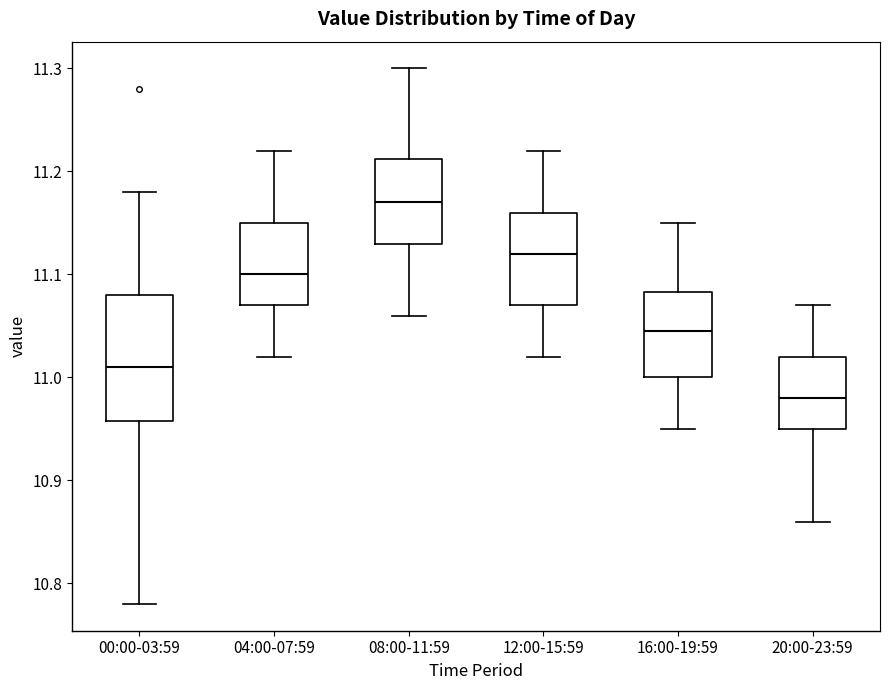

Reading left to right, transcribe this box plot: for each box, give where its median line is, the range the box spans, and where its two whiskers end, as read against the y-axis. The values are not printed on the chart, so give them approximately, as read against the axis.

00:00-03:59: median 11.01, box 10.96 to 11.08, whiskers 10.78 to 11.18
04:00-07:59: median 11.10, box 11.07 to 11.15, whiskers 11.02 to 11.22
08:00-11:59: median 11.17, box 11.13 to 11.21, whiskers 11.06 to 11.30
12:00-15:59: median 11.12, box 11.07 to 11.16, whiskers 11.02 to 11.22
16:00-19:59: median 11.05, box 11.00 to 11.08, whiskers 10.95 to 11.15
20:00-23:59: median 10.98, box 10.95 to 11.02, whiskers 10.86 to 11.07